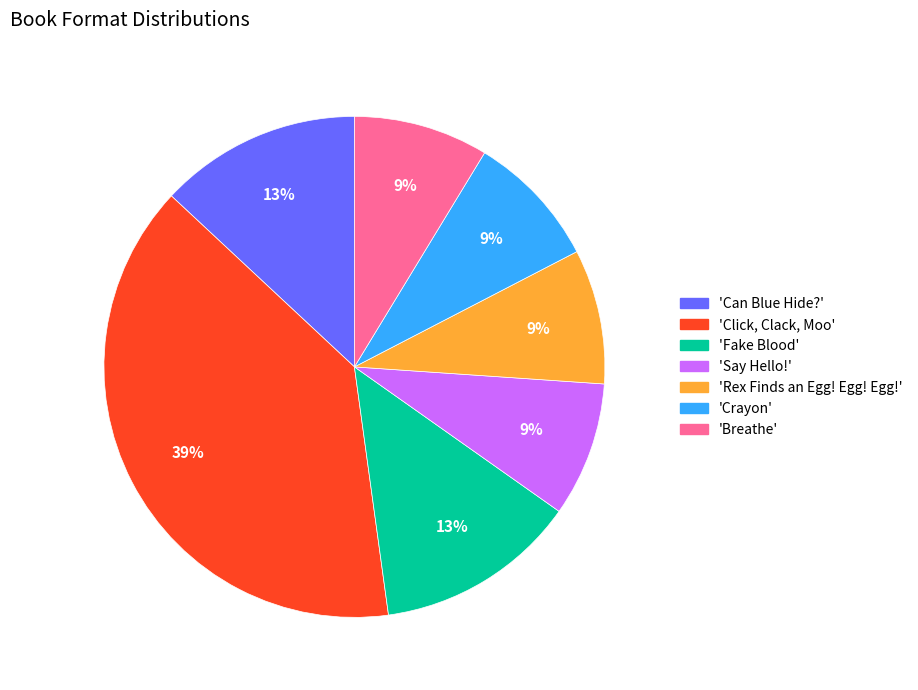

Is there a majority slice in this chart?

No